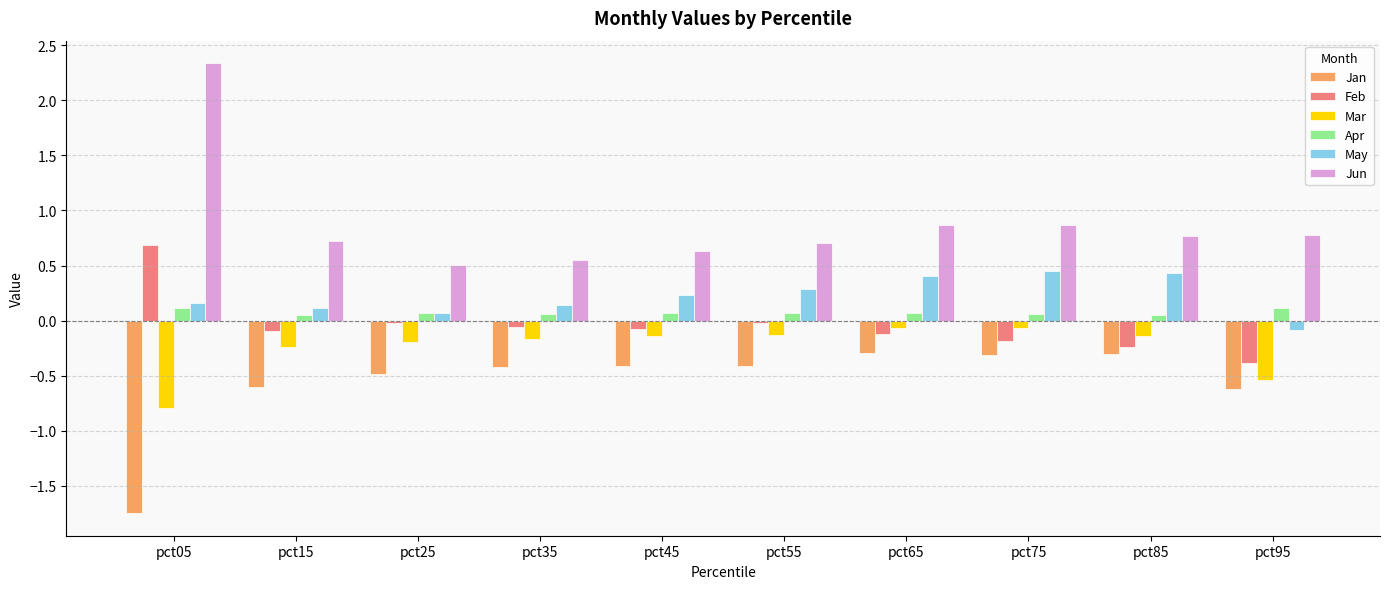

Which series has the largest total across all categories?

Jun